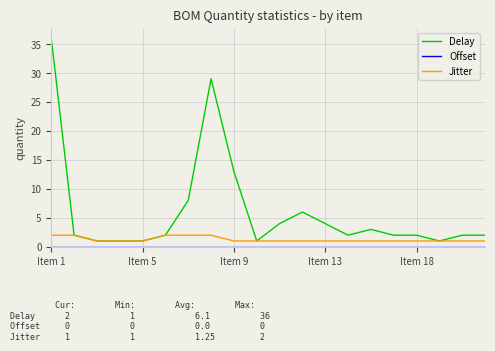

Which series has the largest total across all categories?

Delay